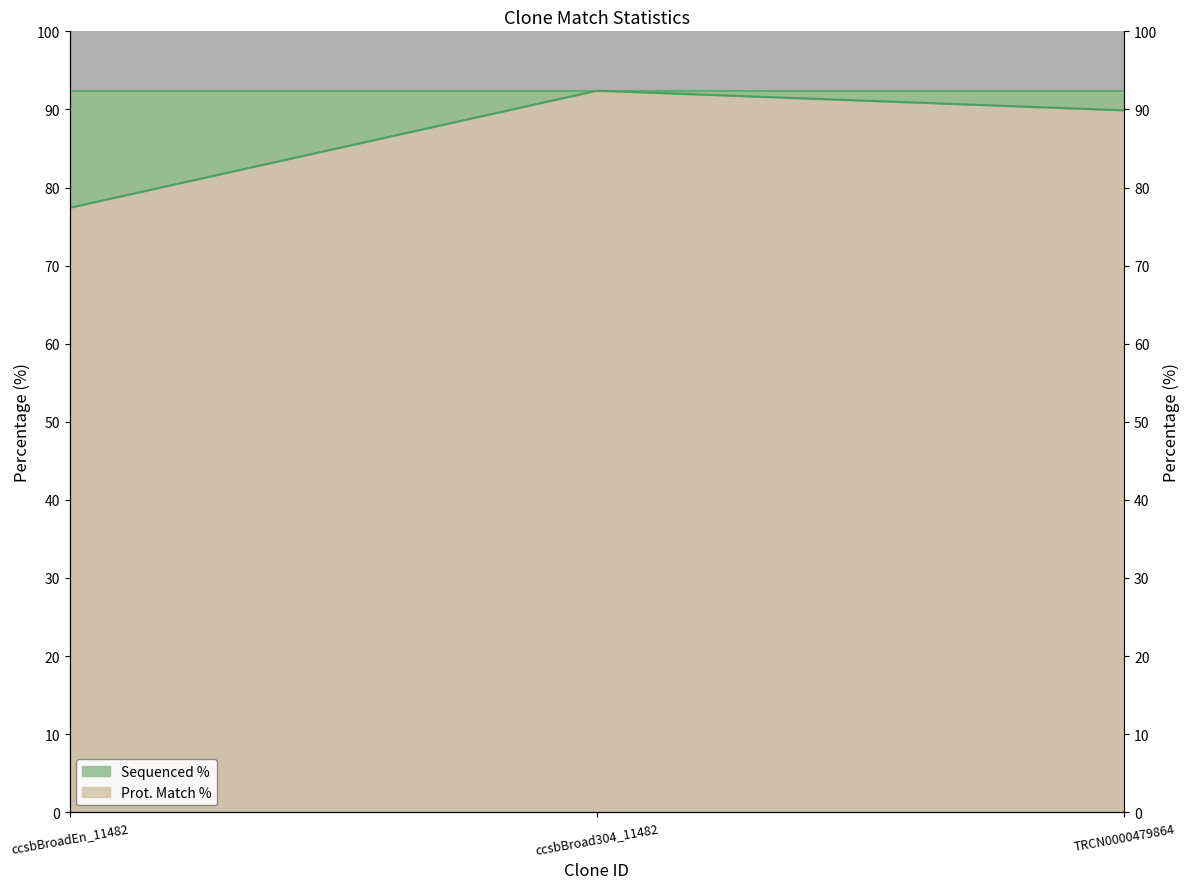

What is the label of the 1st point from the right?

TRCN0000479864